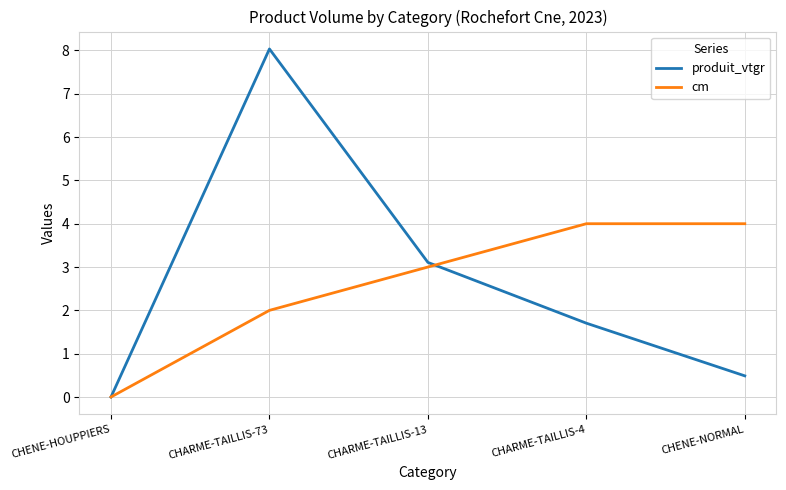

Which series has the largest range (max minus min)?

produit_vtgr